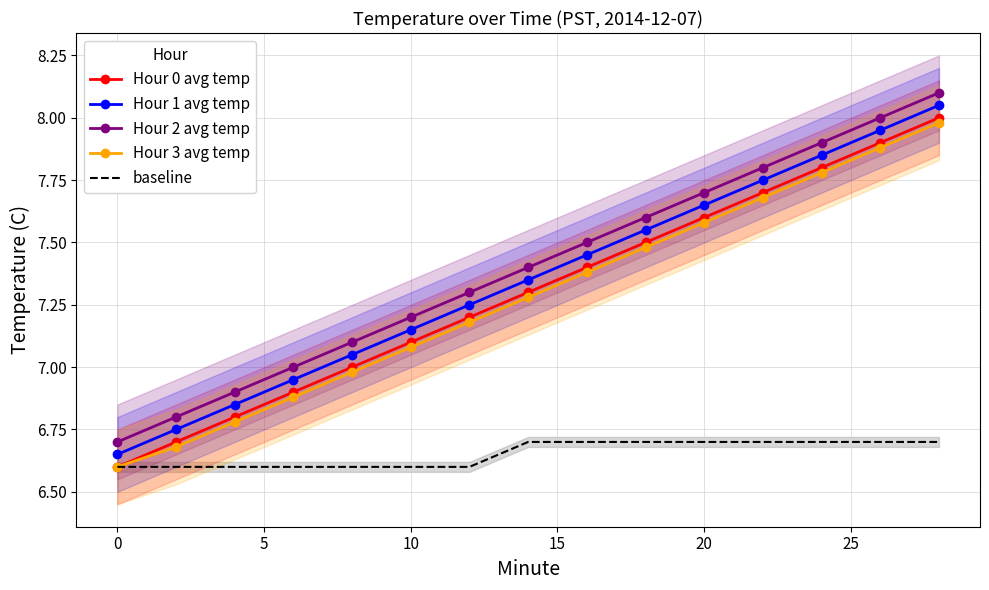

Is the value of Hour 2 avg temp at 0 greater than the value of baseline at 0?

Yes